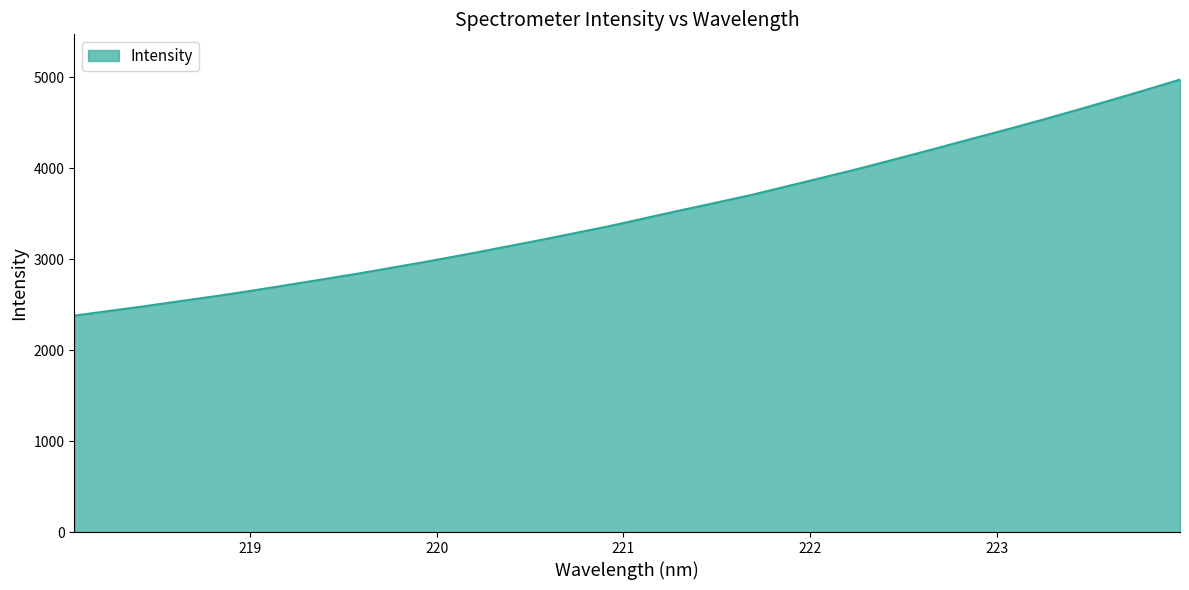

What is the difference between the maximum and minimum values?

2594.1